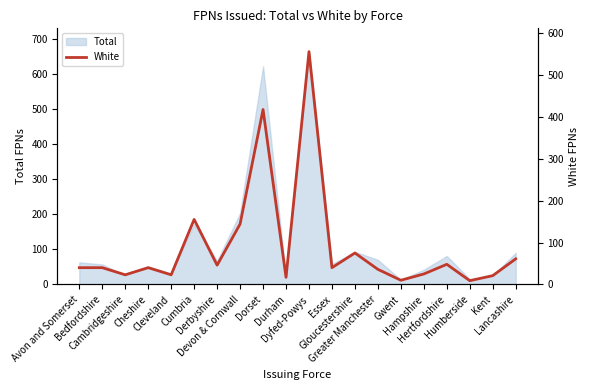

Which category has the highest value across all series?

Dyfed-Powys